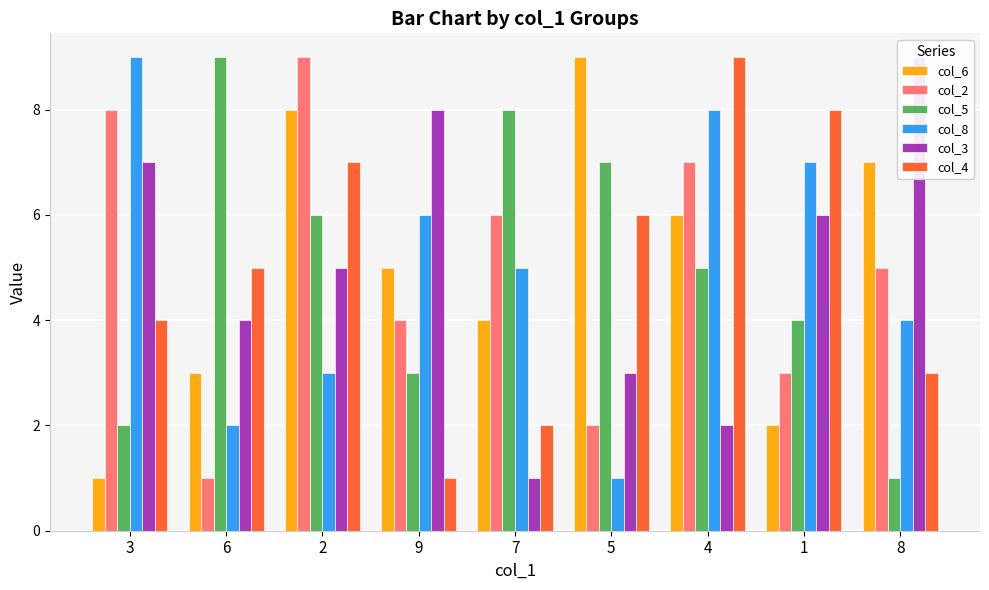

Which has a higher value, 8 or 4?

8